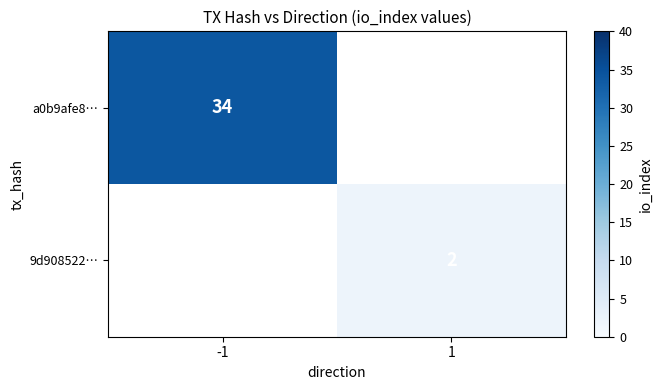

Is it true that a0b9afe8… equals 34 at -1?

True